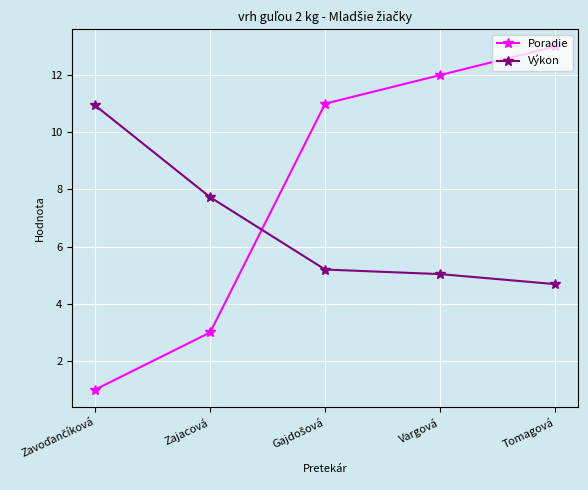

What are all the series names shown in the legend?

Poradie, Výkon